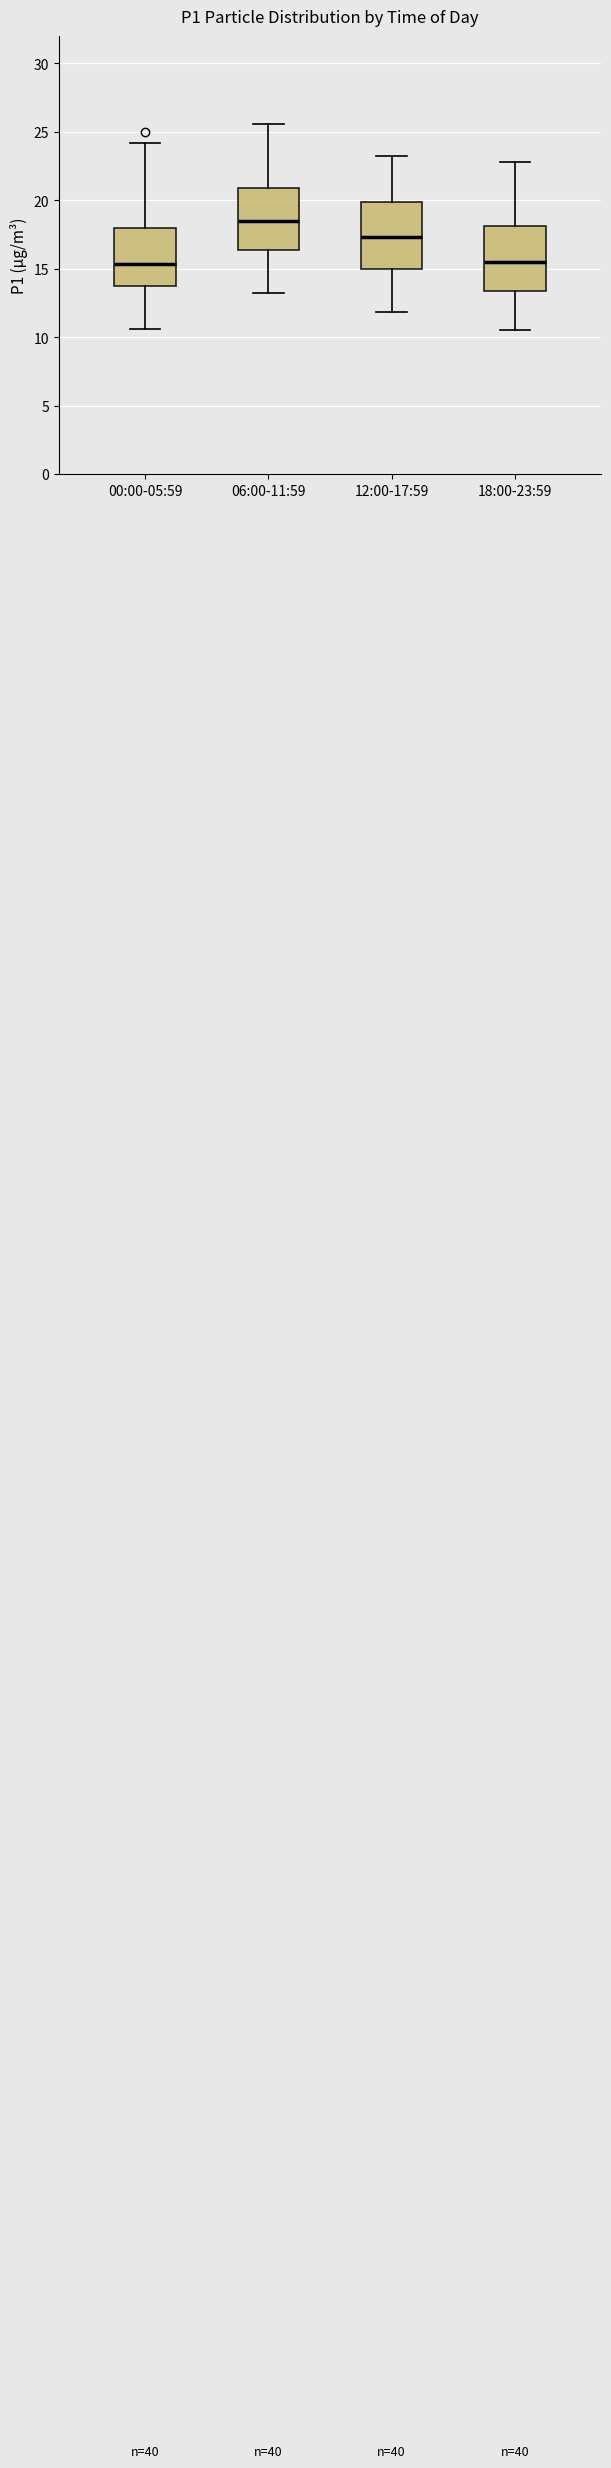

Reading left to right, read every box against the y-axis: the position of its median line, the range the box covers, and the ends of its whiskers. The values are not printed on the chart, so give them approximately, as read against the axis.

00:00-05:59: median 15.5, box 13.5 to 18.0, whiskers 10.5 to 24.0
06:00-11:59: median 18.5, box 16.5 to 21.0, whiskers 13.0 to 25.5
12:00-17:59: median 17.5, box 15.0 to 20.0, whiskers 12.0 to 23.0
18:00-23:59: median 15.5, box 13.5 to 18.0, whiskers 10.5 to 23.0